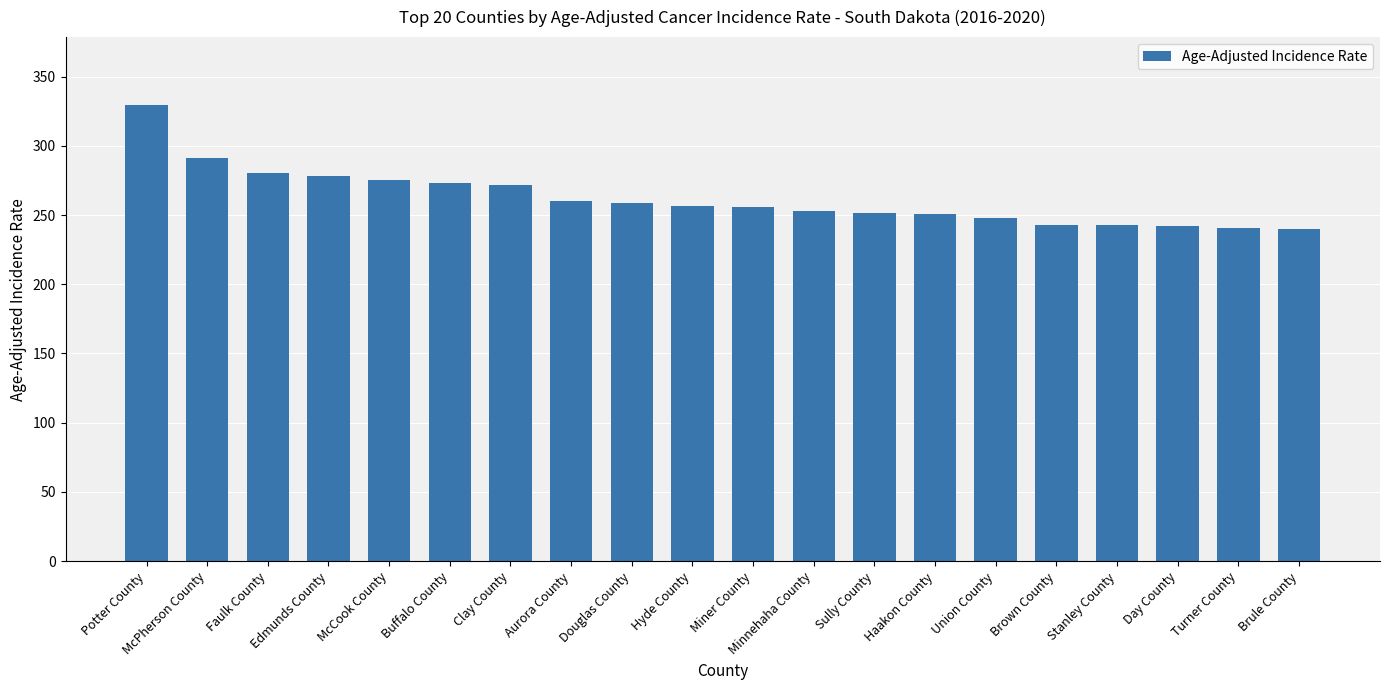

What is the label of the 18th bar from the left?

Day County